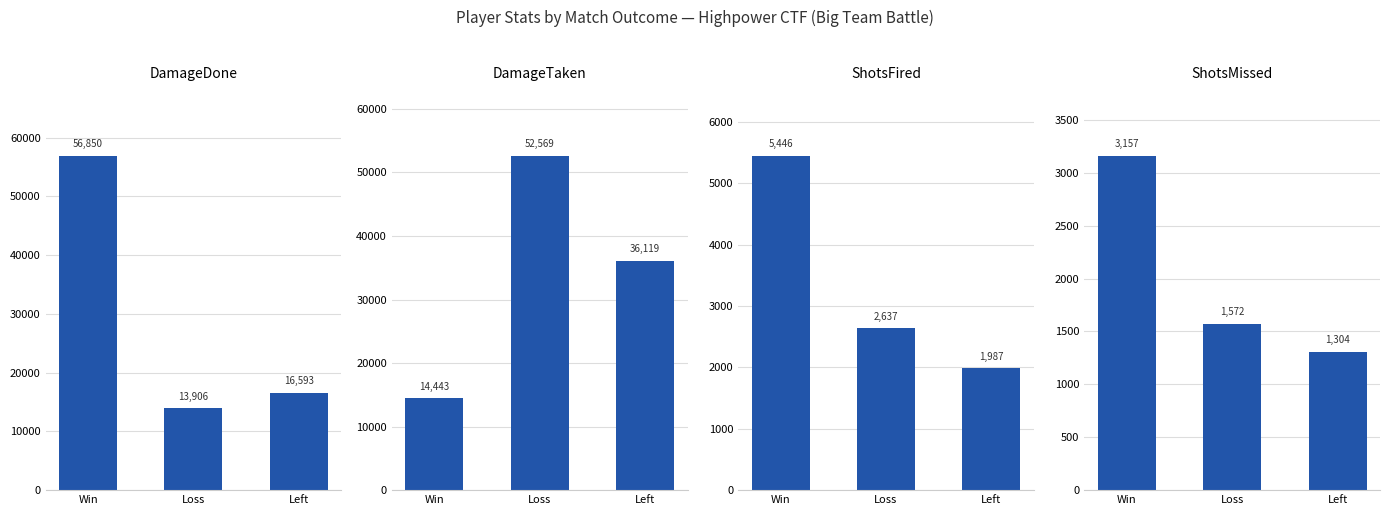

What is the difference between the maximum and minimum values in the DamageTaken series?

38126